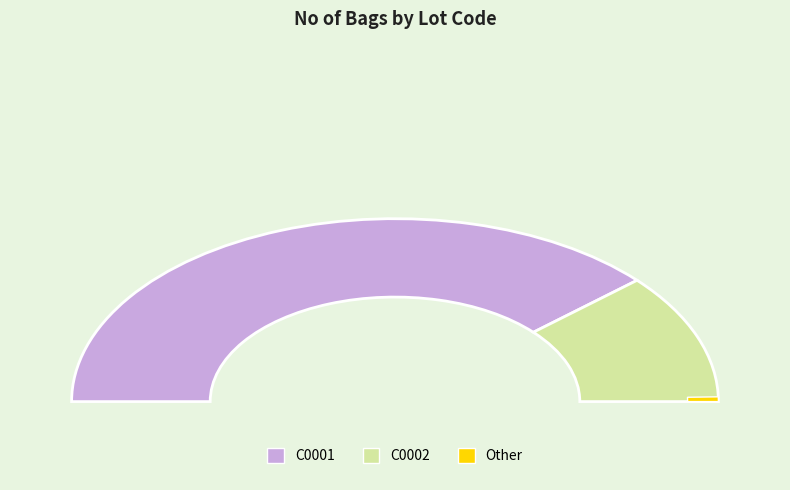

Does C0001 represent more than half of the total?

Yes